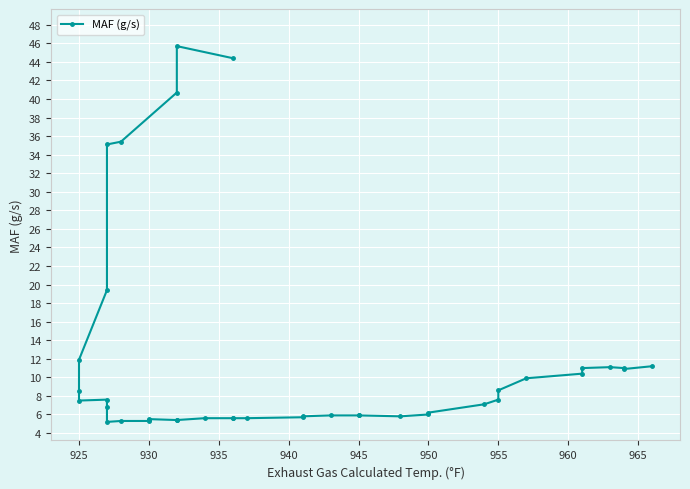

What is the minimum value shown in the chart?

5.2